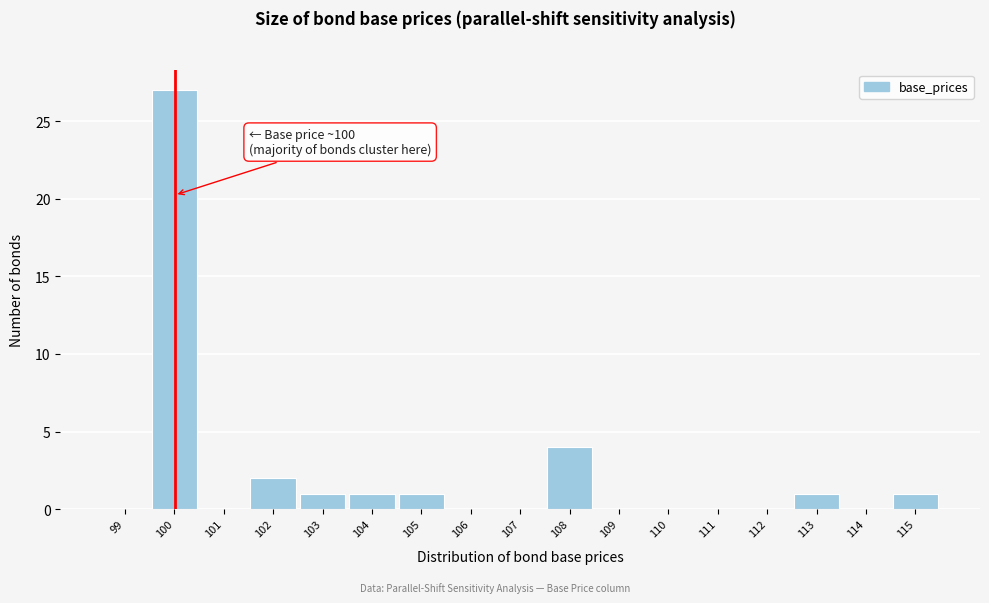

Which range on the x-axis has the tallest bar?

99.5 to 100.5